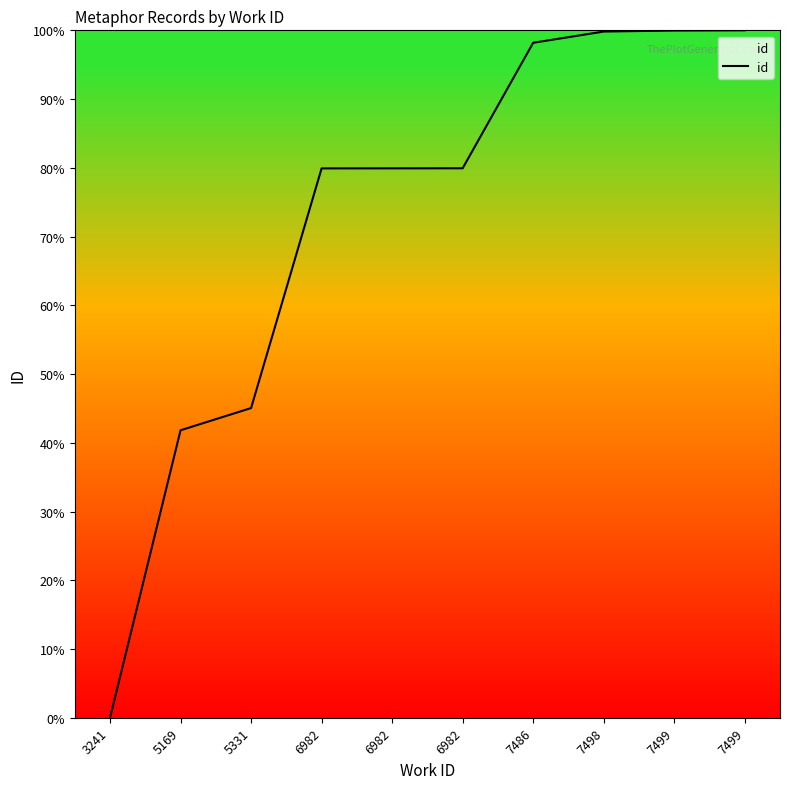

The chart shows a value of 151.3 at 7498. True or false?

False